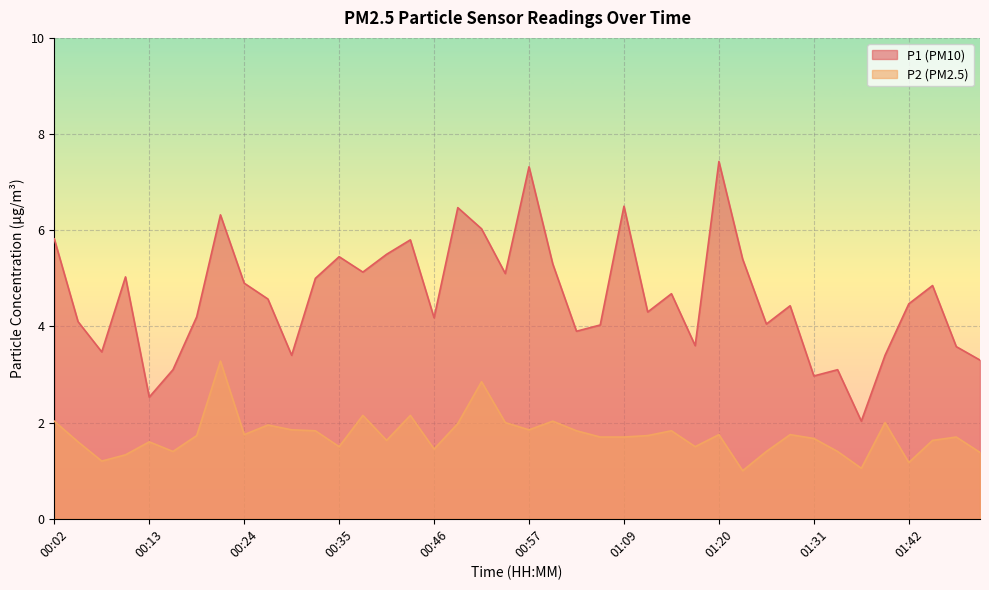

Between 01:39 and 01:25, which is larger?

01:25